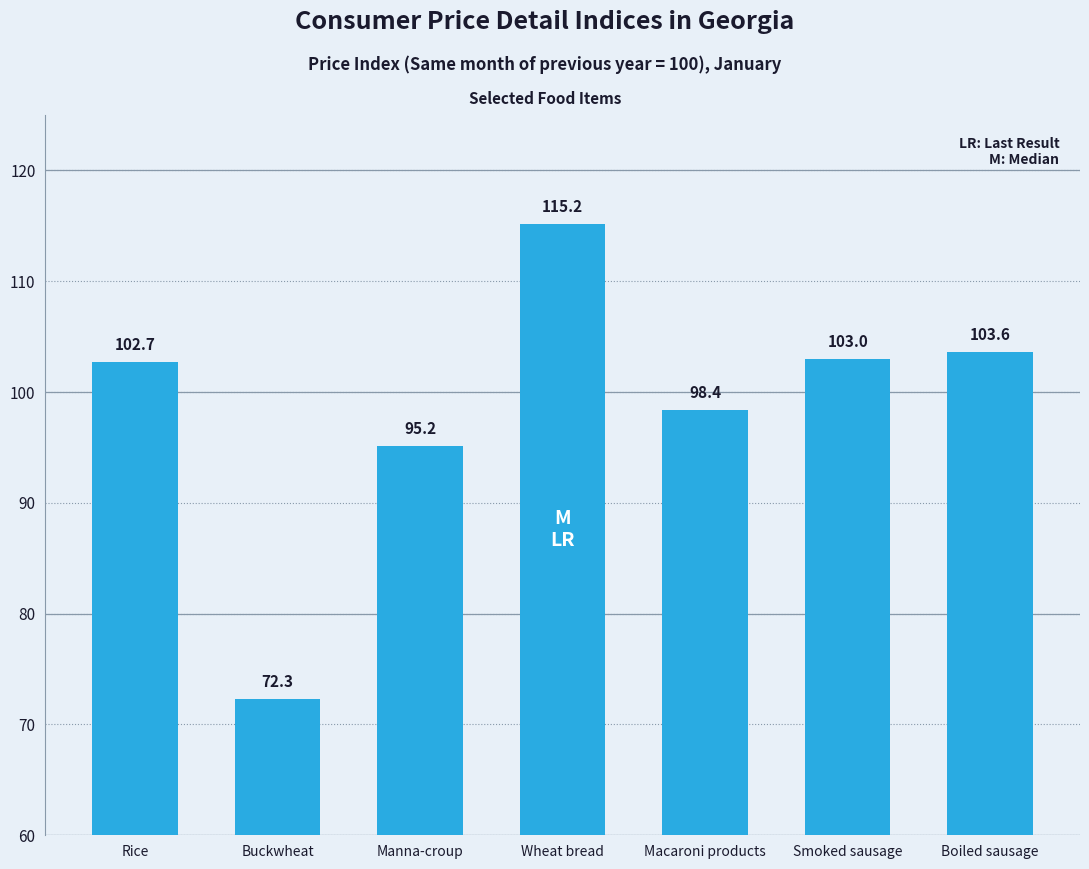

Rank the categories by value from lowest to highest.

Buckwheat, Manna-croup, Macaroni products, Rice, Smoked sausage, Boiled sausage, Wheat bread